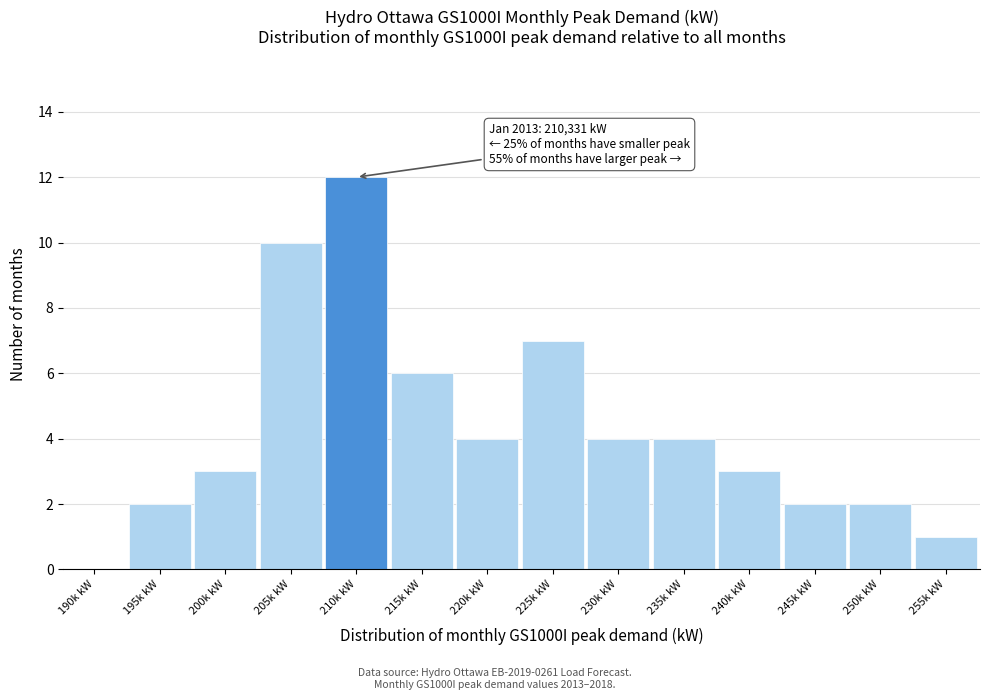

Reading right to left, list all the values displayed in this chart.

255k kW=1	250k kW=2	245k kW=2	240k kW=3	235k kW=4	230k kW=4	225k kW=7	220k kW=4	215k kW=6	210k kW=12	205k kW=10	200k kW=3	195k kW=2	190k kW=0